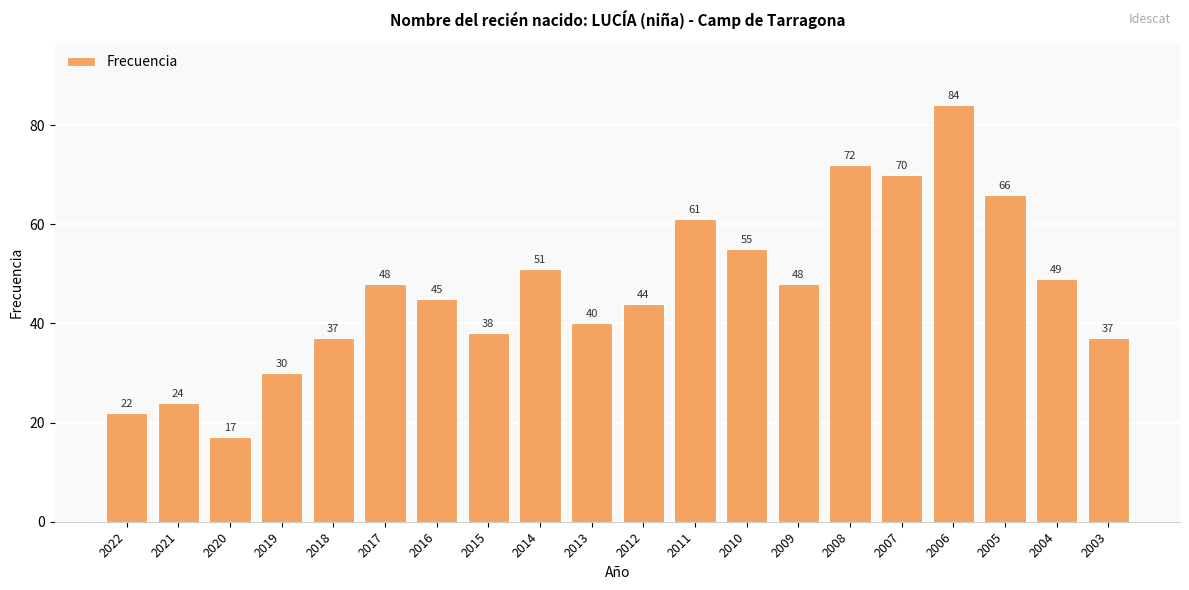

The chart shows a value of 93 at 2010. True or false?

False